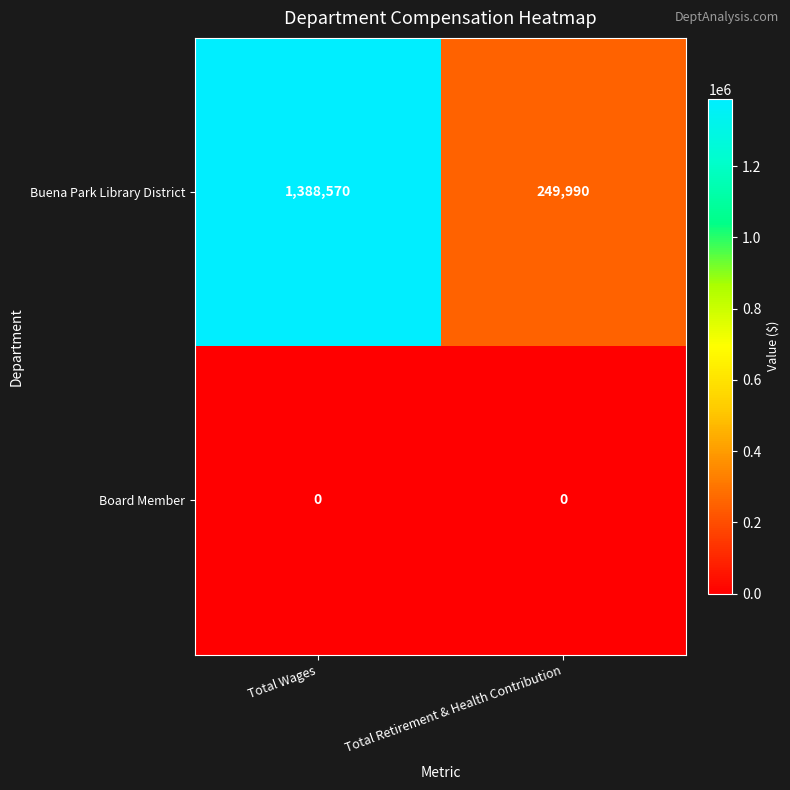

What is the total value across all series at Total Wages?

1388570